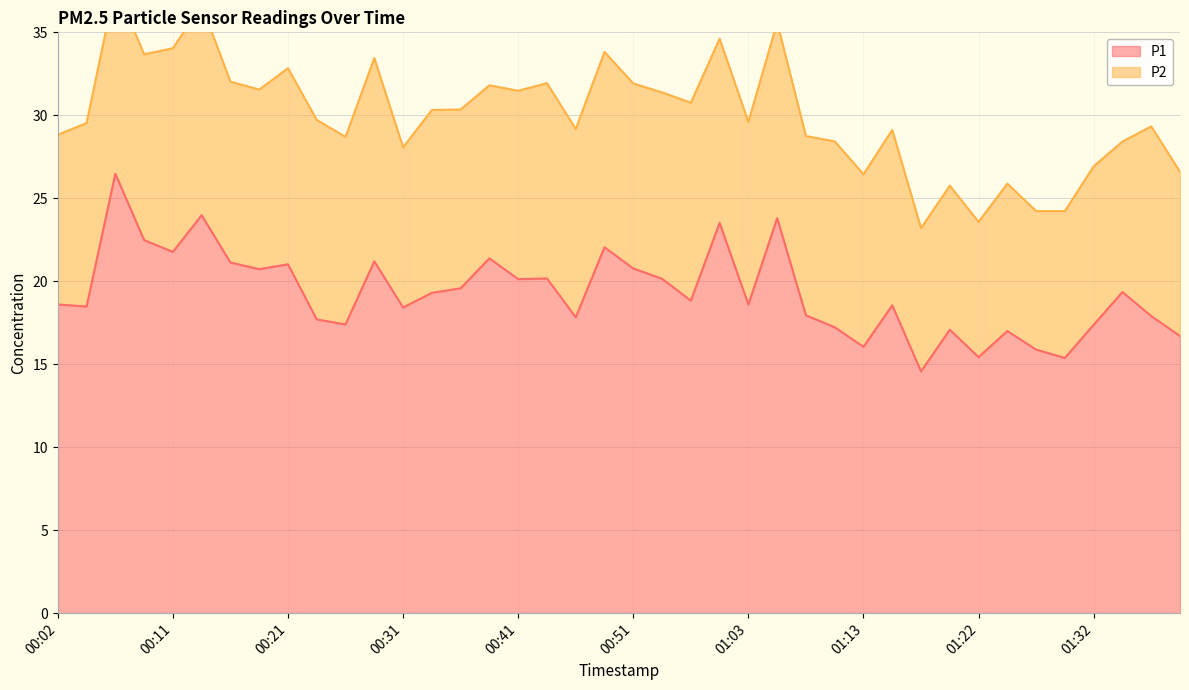

What is the lowest value of the P1 series?

14.6